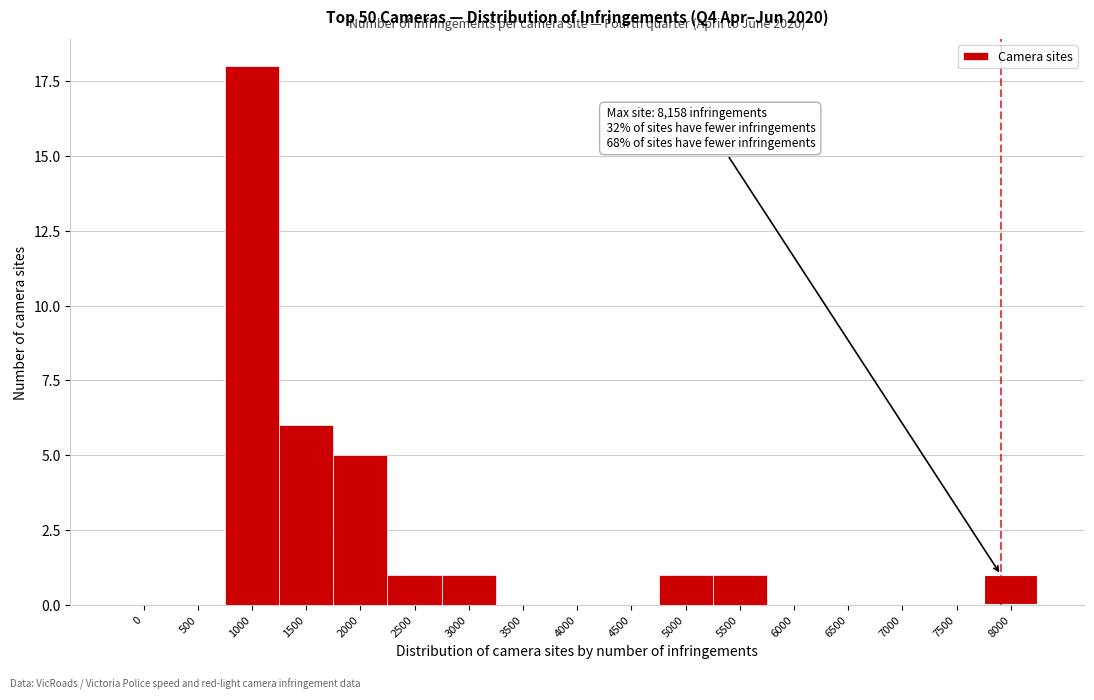

Reading left to right, what are all the values shown in this chart?

0=0	500=0	1000=18	1500=6	2000=5	2500=1	3000=1	3500=0	4000=0	4500=0	5000=1	5500=1	6000=0	6500=0	7000=0	7500=0	8000=1